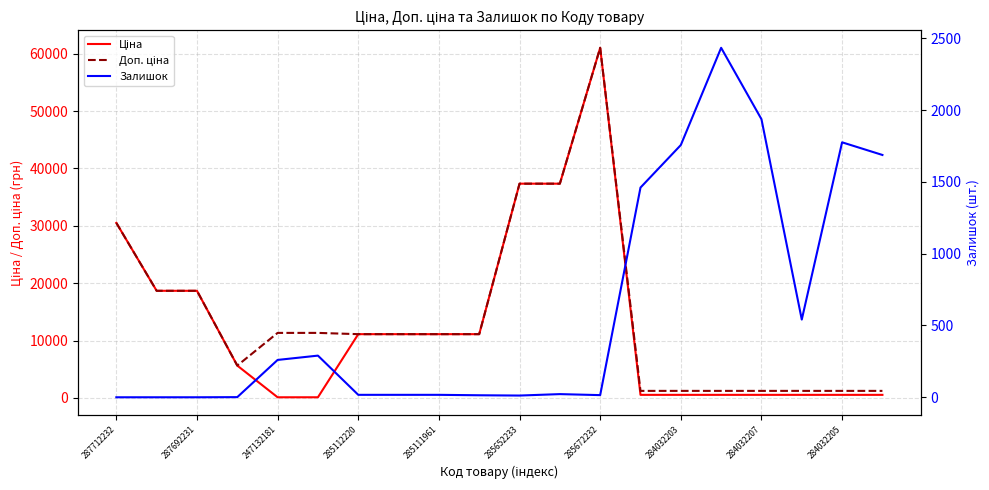

At how many categories does at least one series exceed 51828?

1